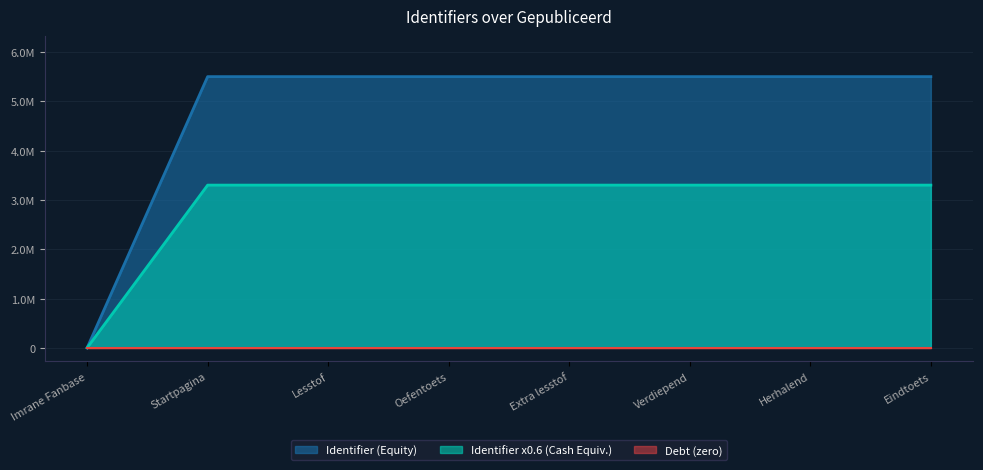

Reading left to right, transcribe all the data shown in this chart.

Imrane Fanbase=0	Startpagina=5502484	Lesstof=5502517	Oefentoets=5502528	Extra lesstof=5502532	Verdiepend=5502540	Herhalend=5502548	Eindtoets=5502554